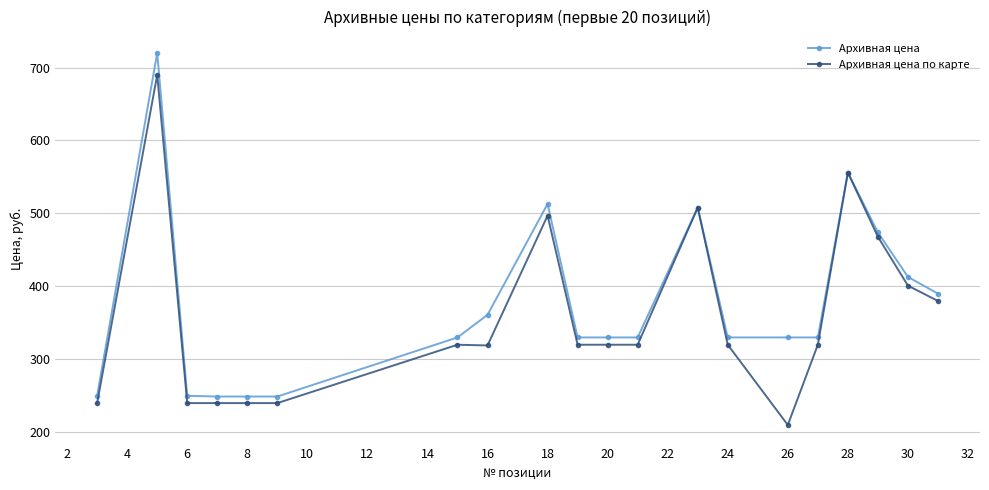

What is the value of the Архивная цена point at the 6th from the left?

249